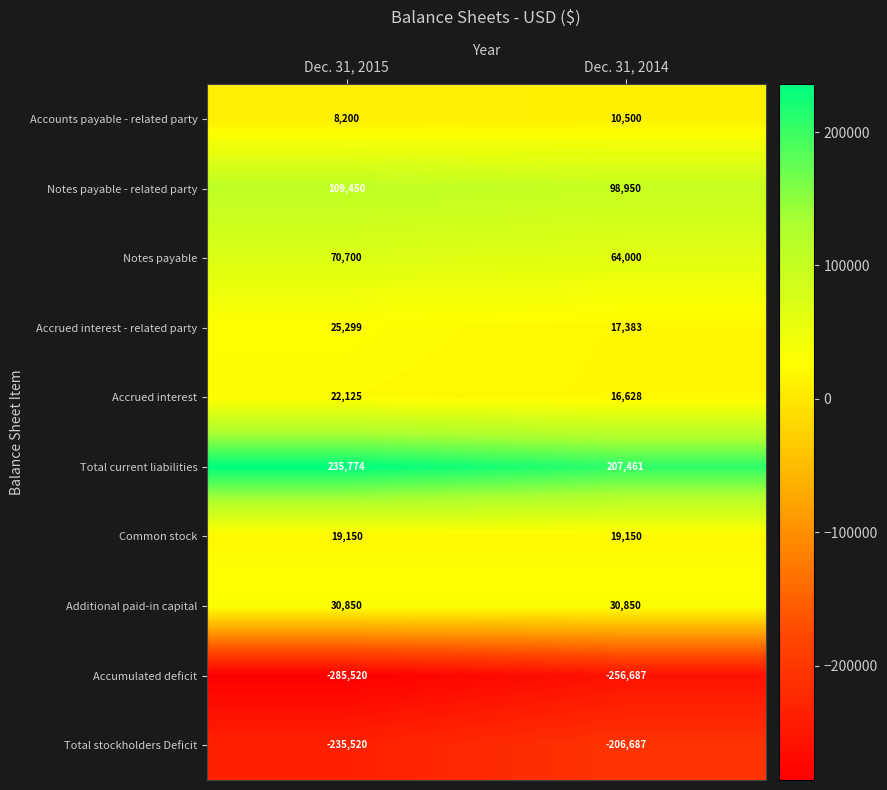

At which category is the sum across all series the highest?

Dec. 31, 2014